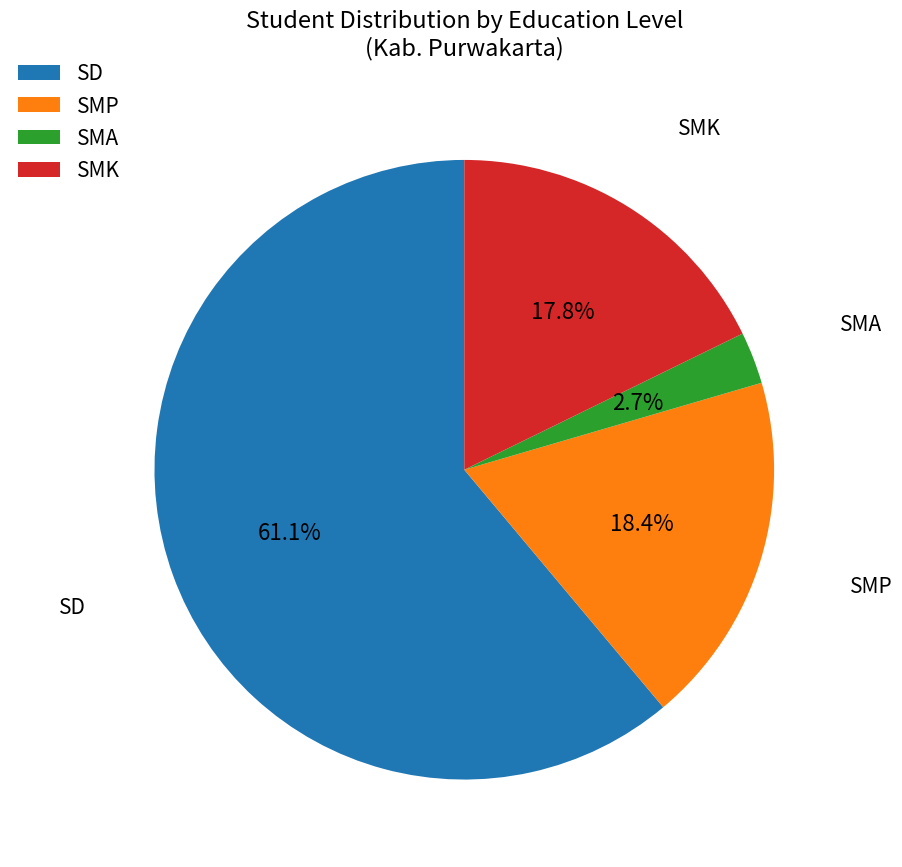

Is SD the majority of the pie?

Yes